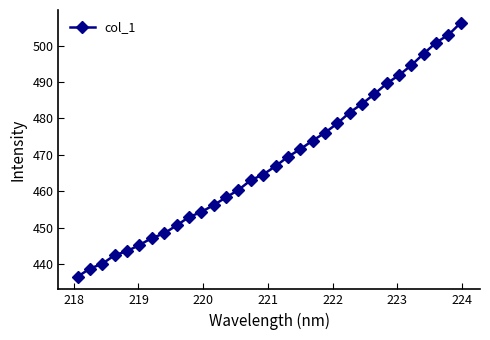

Count the number of categories in the chart.

32